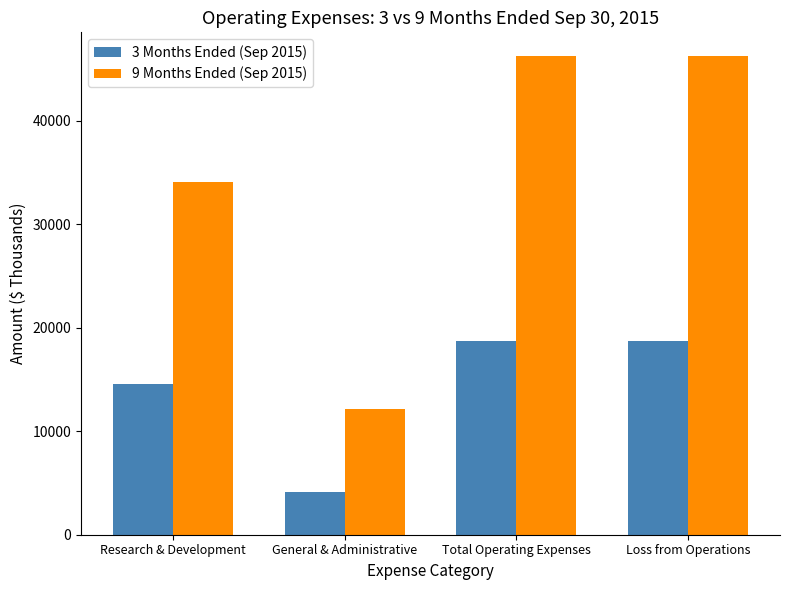

At which label is 9 Months Ended (Sep 2015) closest to 29203?

Research & Development